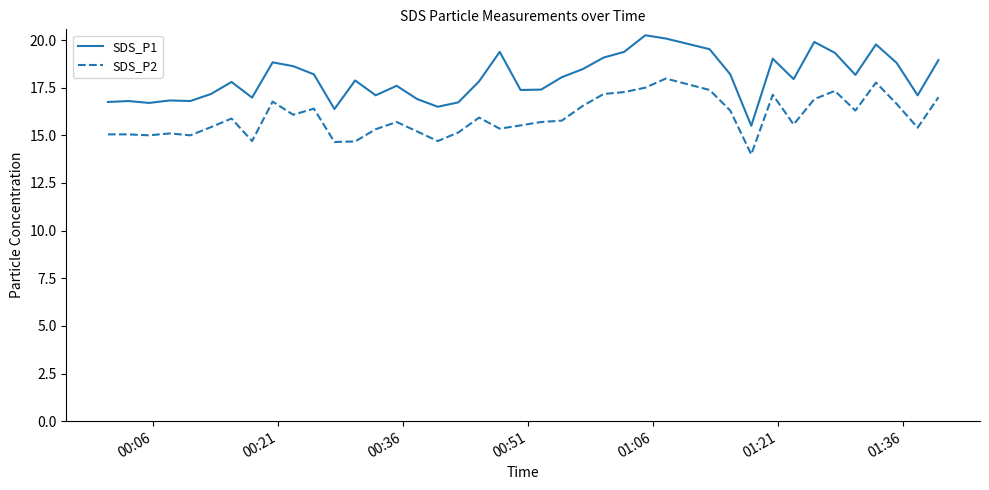

Which series has the widest spread of values?

SDS_P1